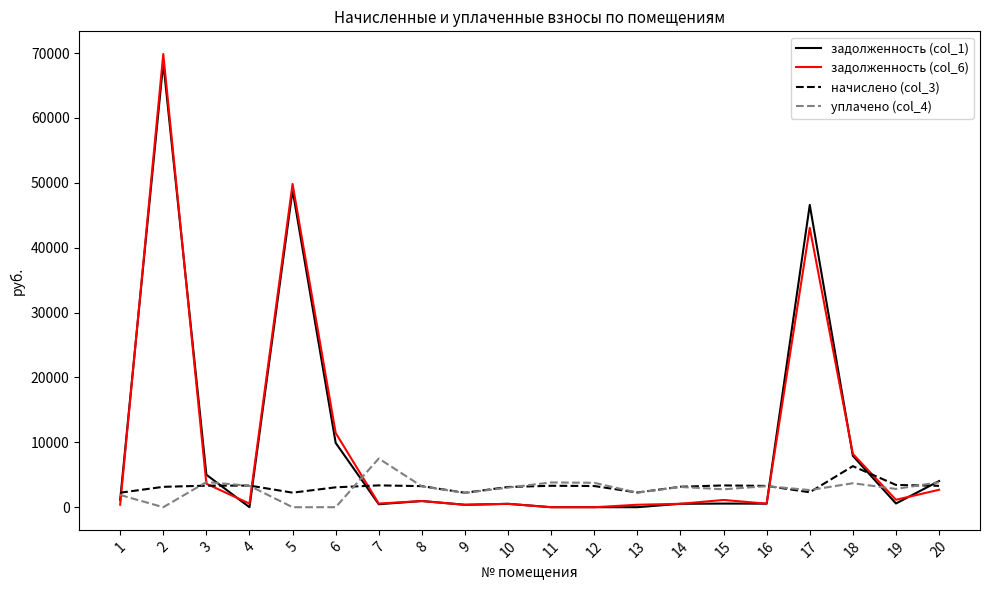

Which series has the widest spread of values?

задолженность (col_6)